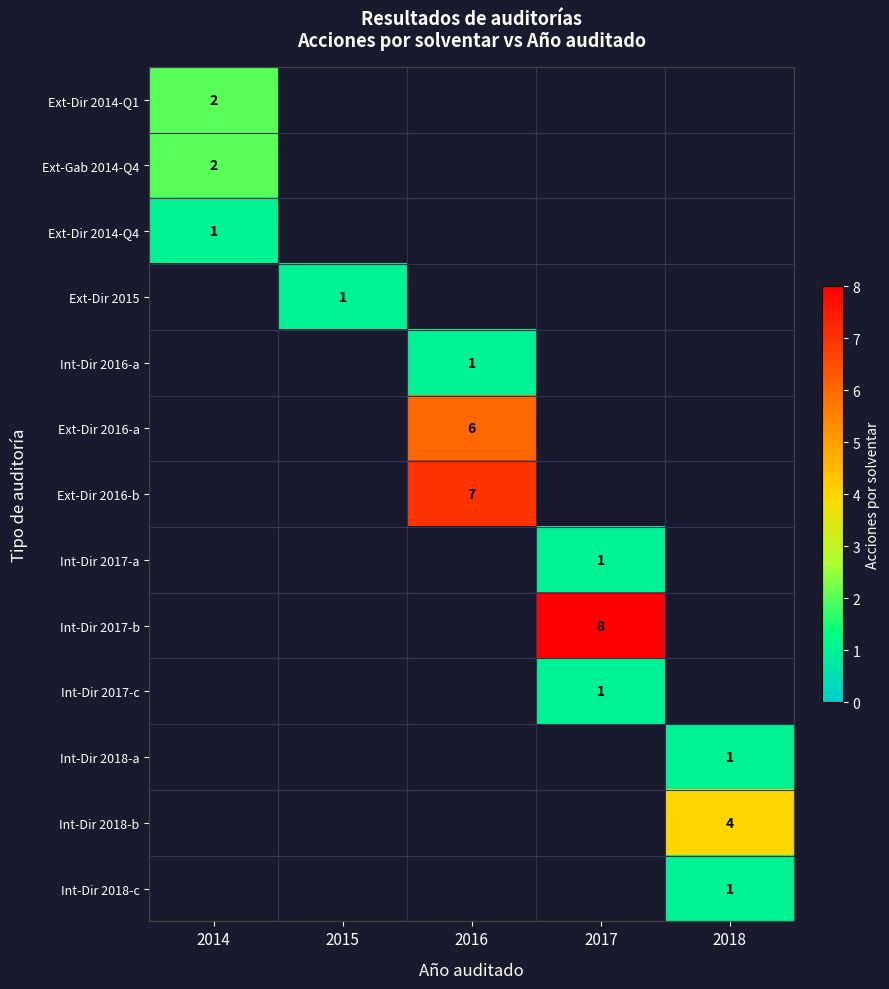

The row_5 series shows 8.0 at 2016. True or false?

False